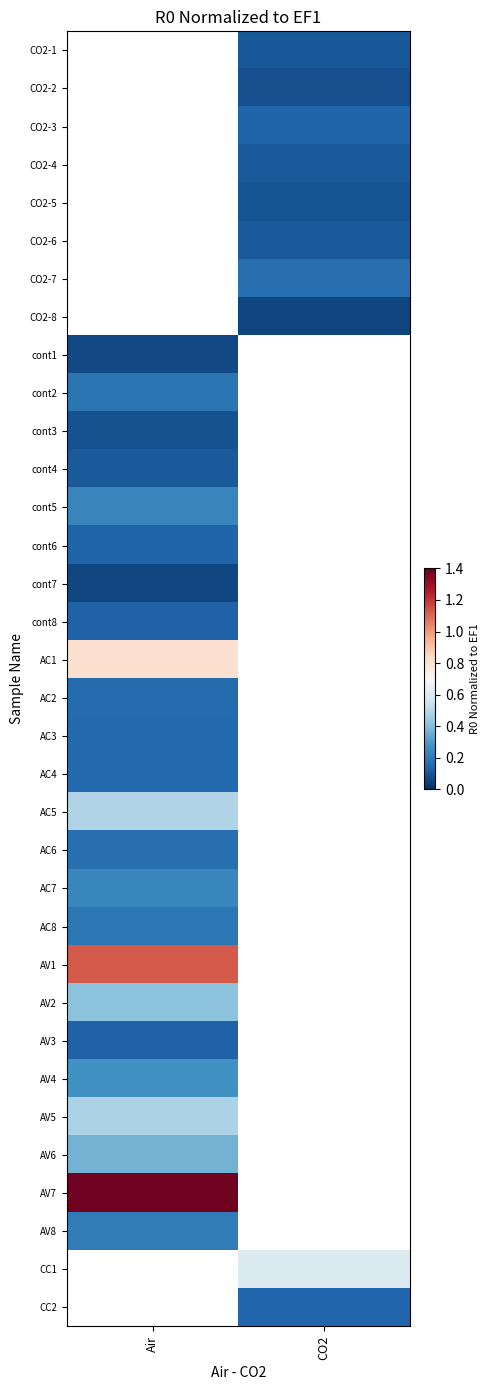

Between CO2 and Air, which is larger?

Air